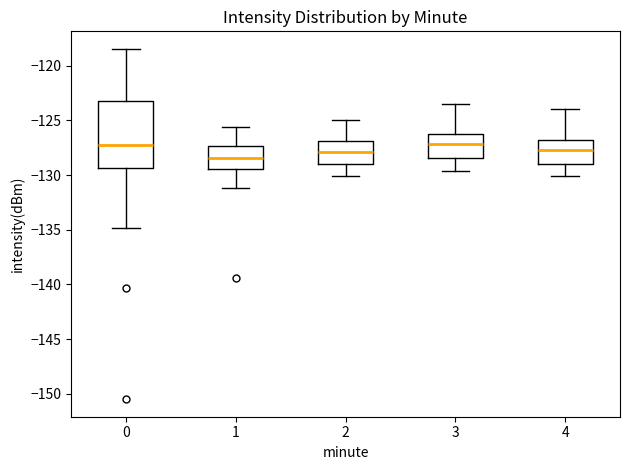

Reading left to right, transcribe this box plot: for each box, give where its median line is, the range the box spans, and where its two whiskers end, as read against the y-axis. The values are not printed on the chart, so give them approximately, as read against the axis.

0: median -127.5, box -129.5 to -123.0, whiskers -135.0 to -118.5
1: median -128.5, box -129.5 to -127.5, whiskers -131.0 to -125.5
2: median -128.0, box -129.0 to -127.0, whiskers -130.0 to -125.0
3: median -127.0, box -128.5 to -126.0, whiskers -129.5 to -123.5
4: median -127.5, box -129.0 to -126.5, whiskers -130.0 to -124.0